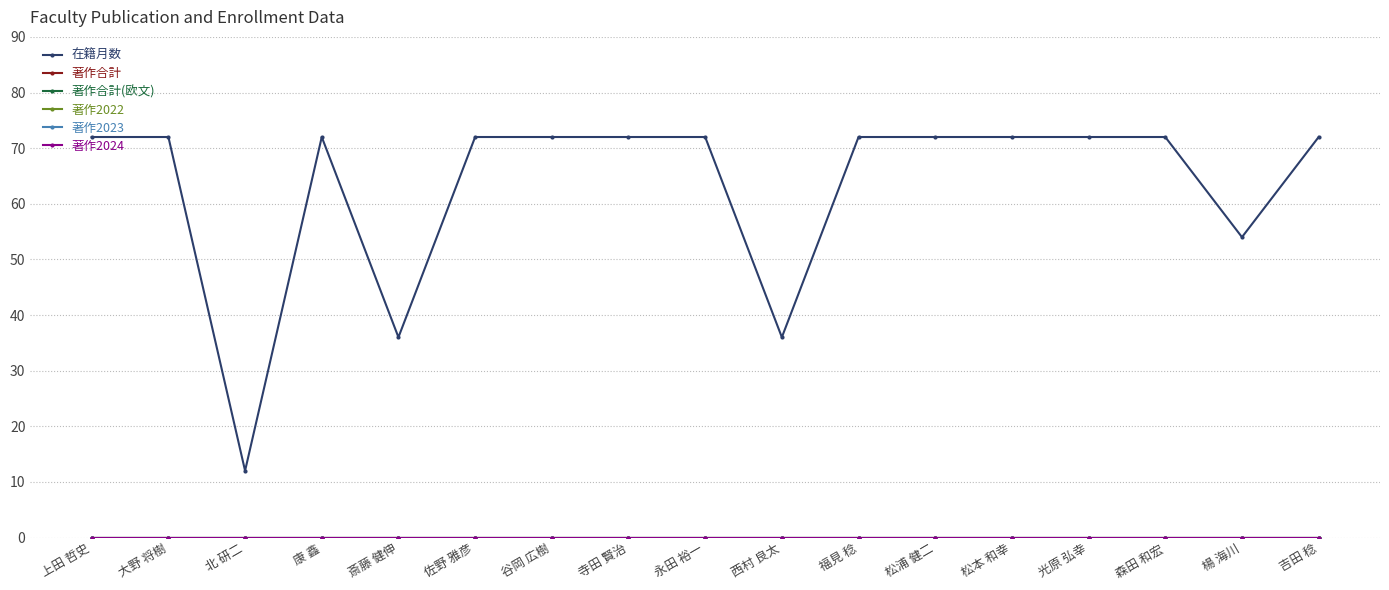

At which category is the sum across all series the highest?

上田 哲史